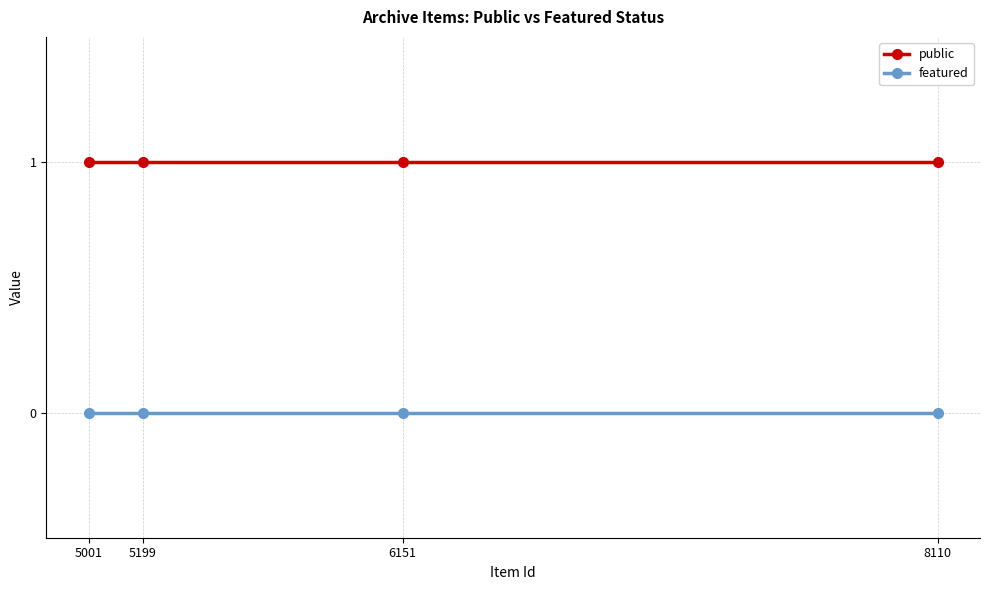

What are all the series names shown in the legend?

public, featured